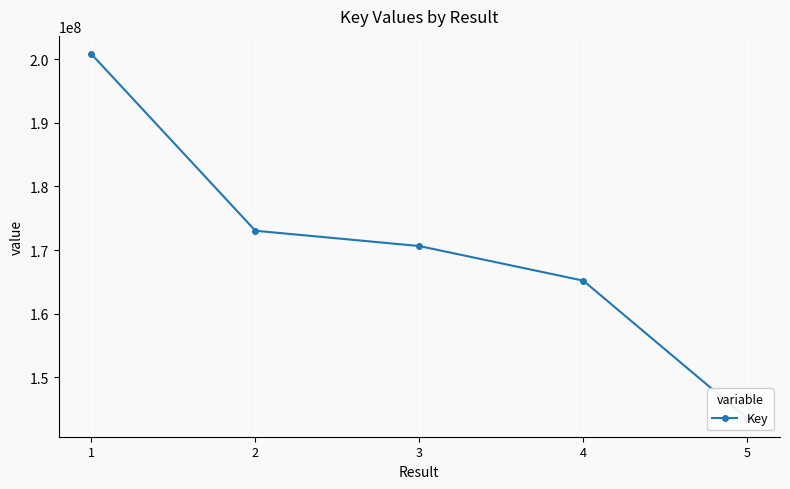

Between 4 and 2, which is larger?

2